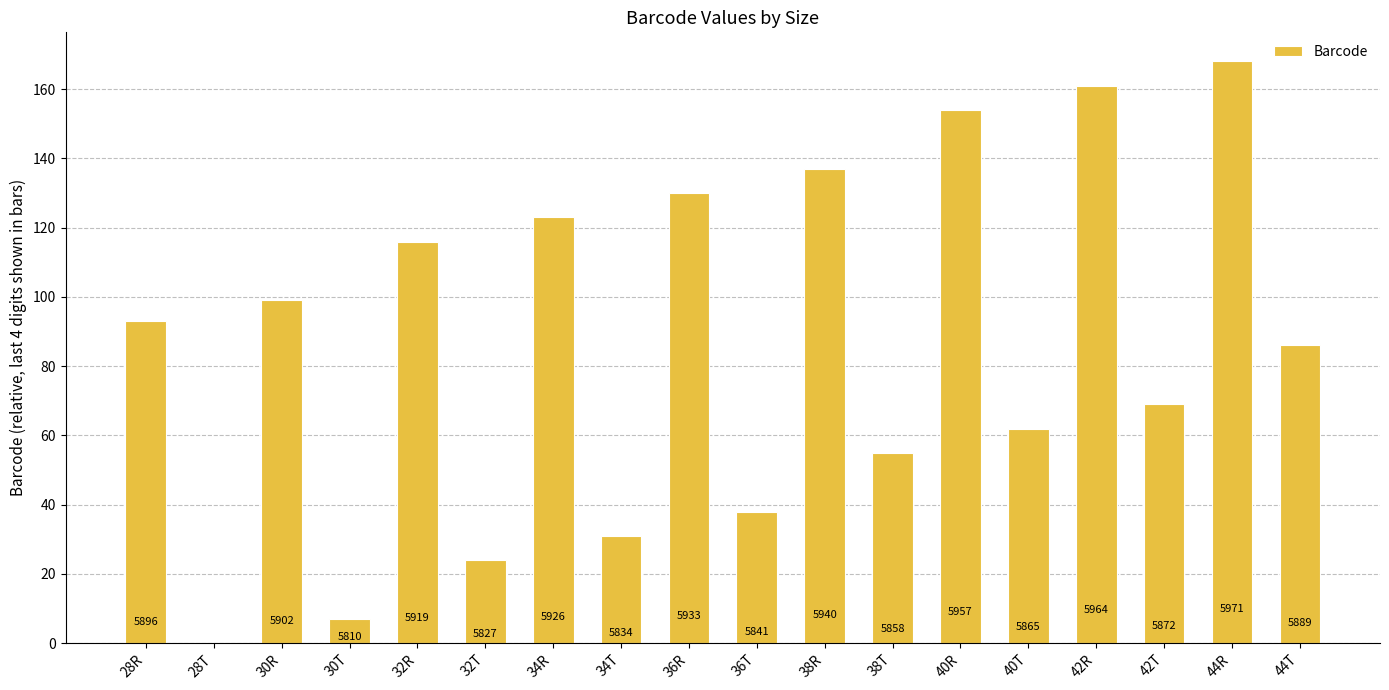

What is the difference between the maximum and minimum values?

168